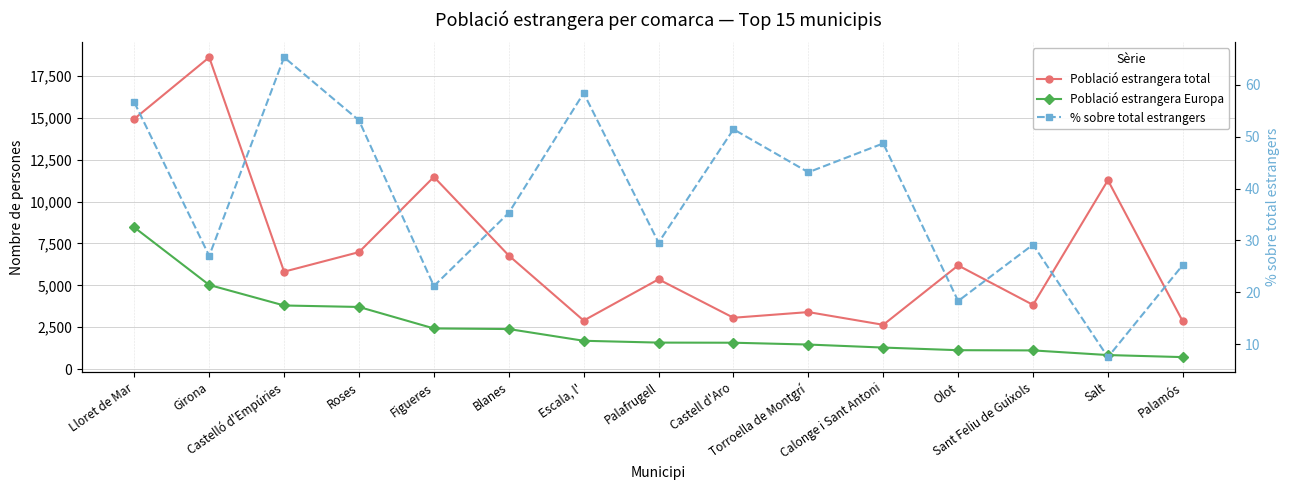

Is the value of % sobre total estrangers at Calonge i Sant Antoni greater than the value of Població estrangera total at Calonge i Sant Antoni?

No